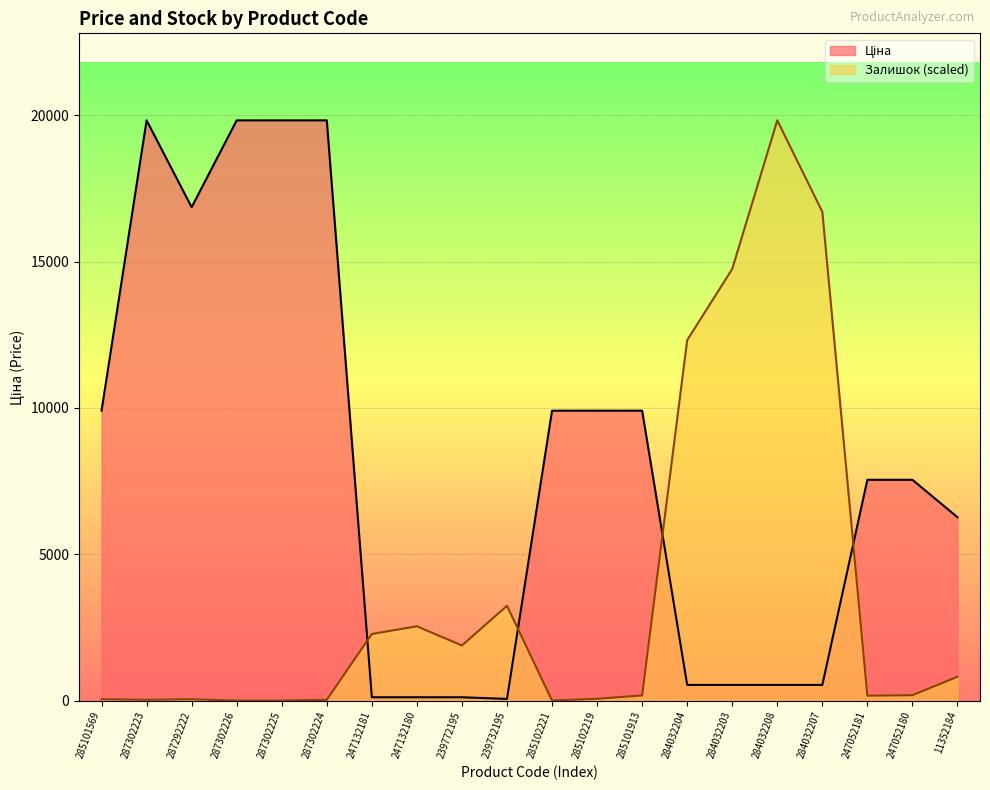

Reading left to right, extract all data points from this chart.

Ціна: 285101569=9908.5	287302223=19831.1	287292222=16863.2	287302226=19831.1	287302225=19831.1	287302224=19831.1	247132181=113.3	247132180=113.3	239772195=113.3	239732195=56.7	285102221=9908.5	285102219=9908.5	285101913=9908.5	284032204=535.4	284032203=535.4	284032208=535.4	284032207=535.4	247052181=7545.9	247052180=7545.9	11352184=6266.7
Залишок: 285101569=43.8	287302223=26.3	287292222=43.8	287302226=0.0	287302225=0.0	287302224=26.3	247132181=2276.4	247132180=2539.1	239772195=1882.4	239732195=3239.5	285102221=0.0	285102219=61.3	285101913=175.1	284032204=12318.9	284032203=14752.9	284032208=19831.1	284032207=16705.4	247052181=166.4	247052180=183.9	11352184=814.3